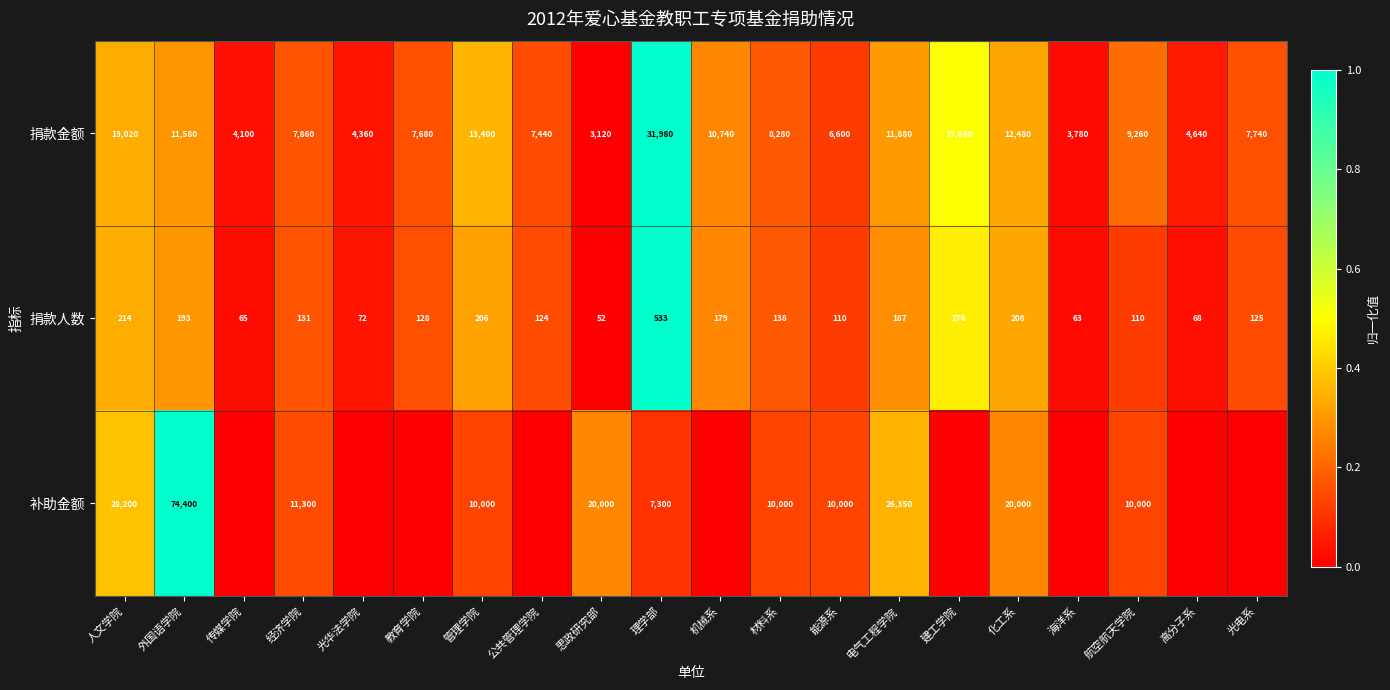

What is the total value across all series at 能源系?

16710